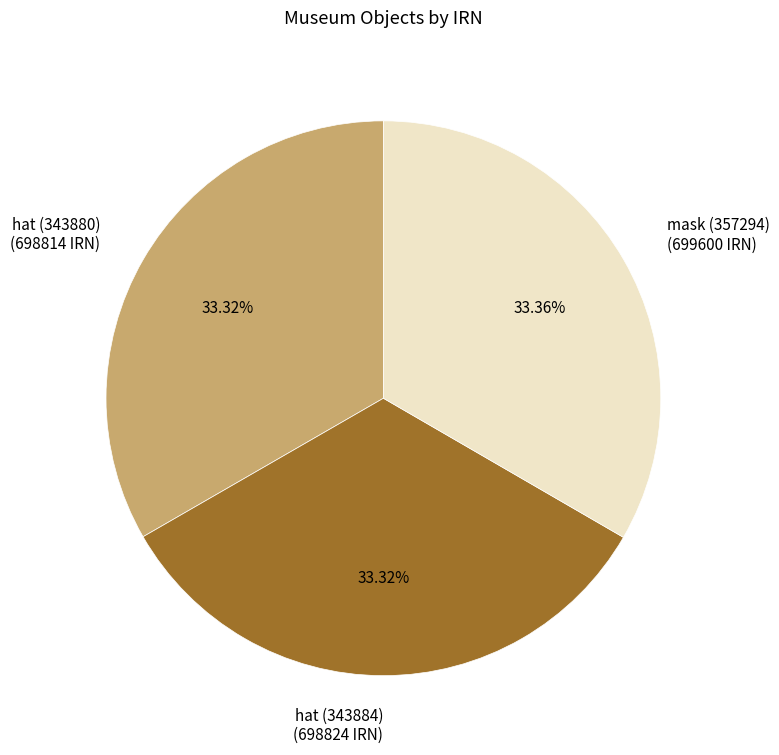

Is there a majority slice in this chart?

No